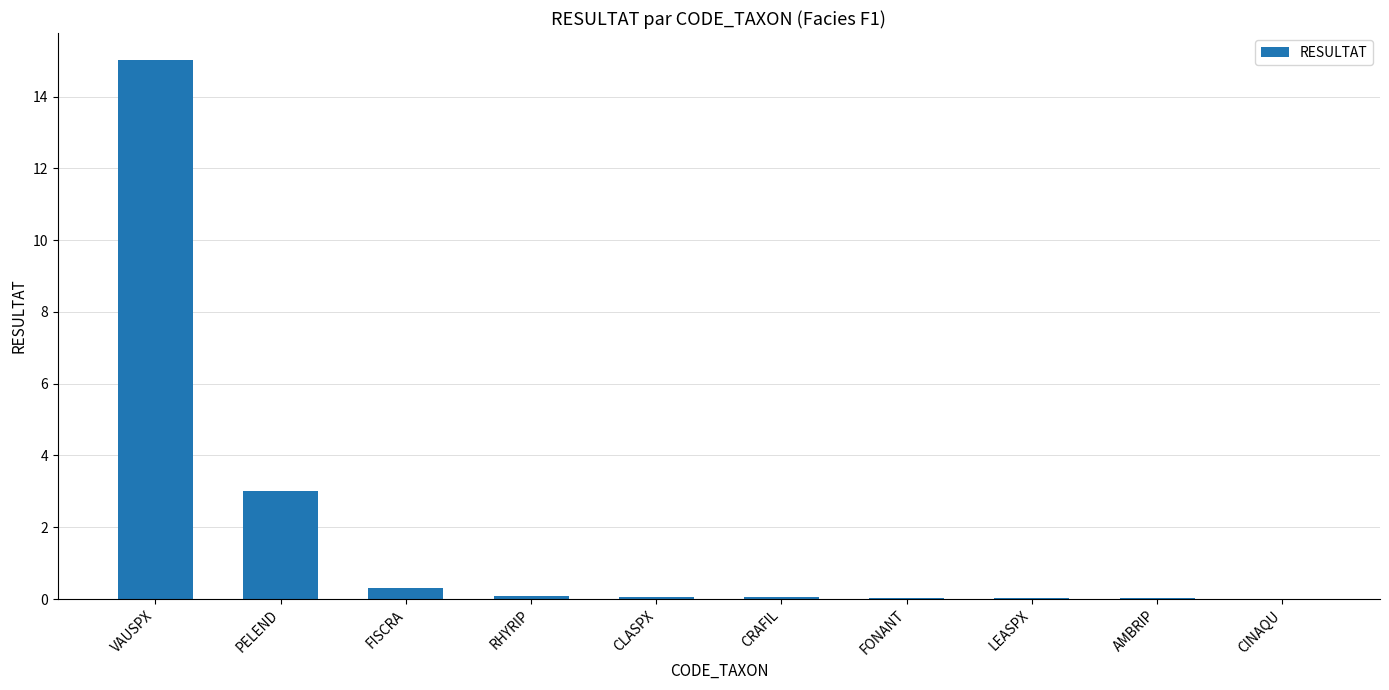

Where is the data nearest to the value 7?

PELEND